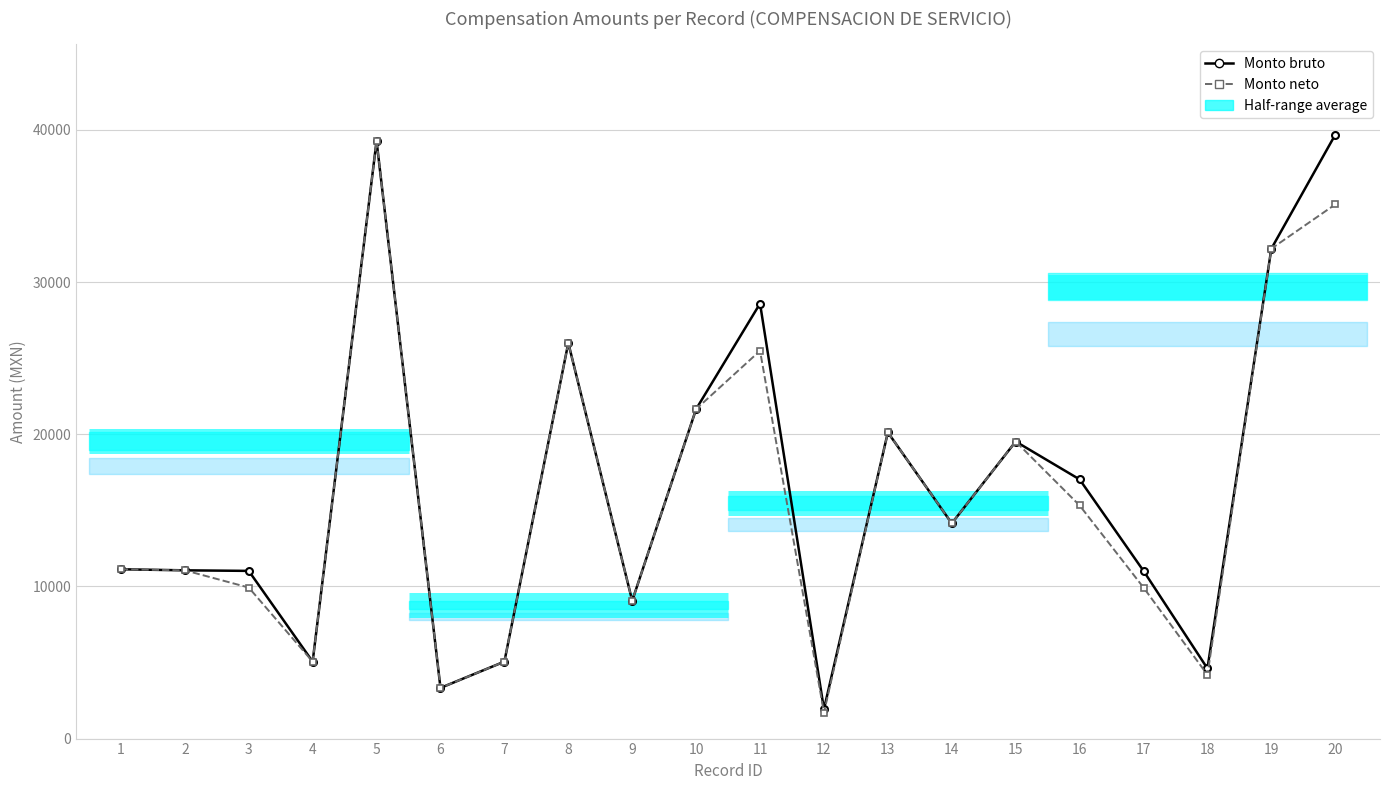

Reading right to left, transcribe all the data shown in this chart.

Monto bruto: 20=39684.0	19=32194.4	18=4606.9	17=11020.0	16=17032.0	15=19521.5	14=14144.5	13=20122.0	12=1934.0	11=28589.2	10=21654.0	9=9057.1	8=26000.0	7=5057.1	6=3330.0	5=39279.0	4=5057.1	3=11020.0	2=11057.1	1=11126.5
Monto neto: 20=35103.4	19=32194.4	18=4192.0	17=9924.3	16=15321.0	15=19521.5	14=14144.5	13=20122.0	12=1708.0	11=25486.7	10=21654.0	9=9057.1	8=26000.0	7=5057.1	6=3330.0	5=39279.0	4=5057.1	3=9926.0	2=11057.1	1=11126.5